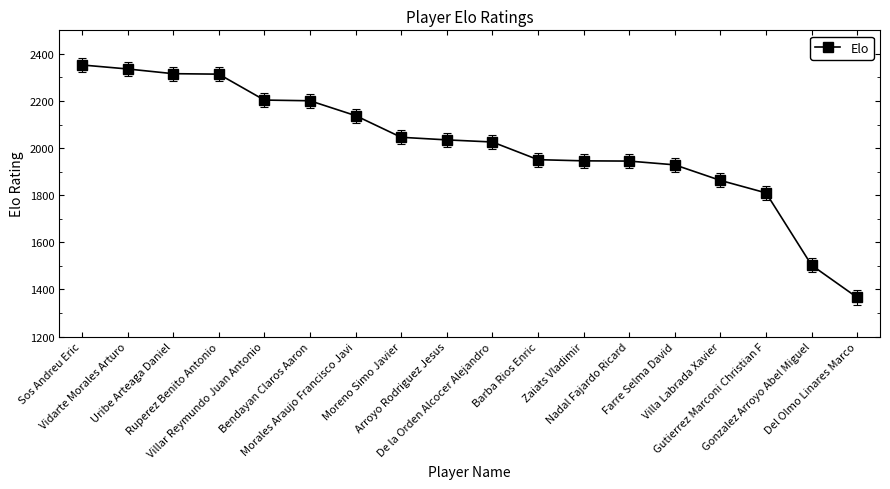

What position from the right is Nadal Fajardo Ricard?

6